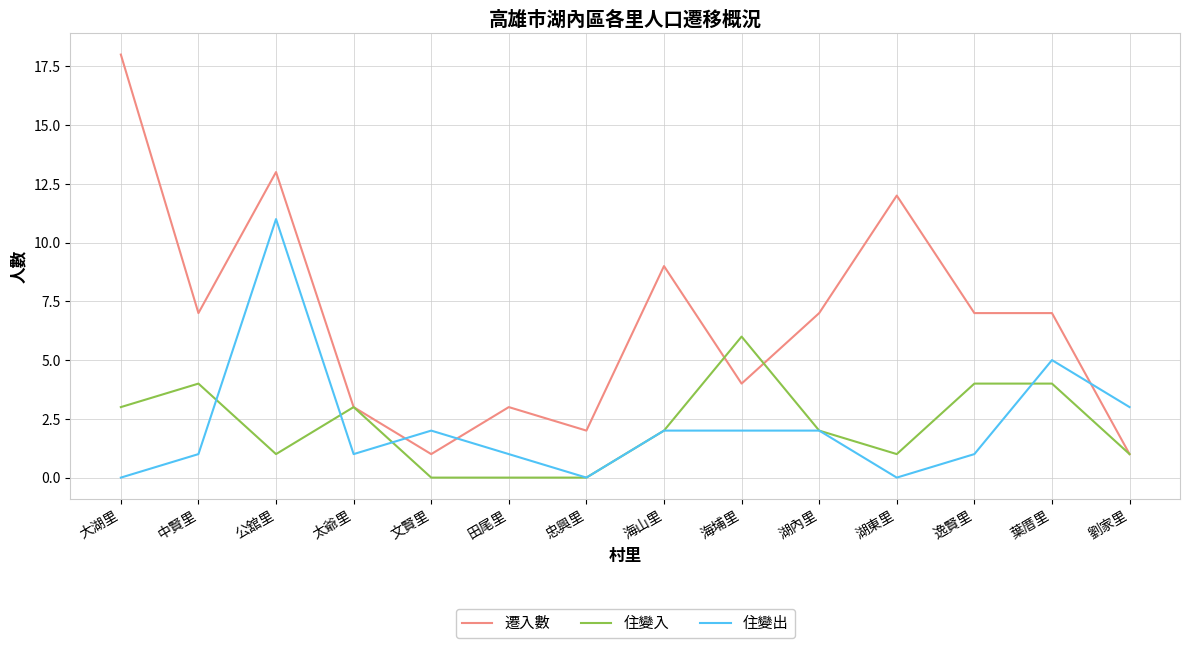

How many intersections are there between 住變出 and 遷入數?

3